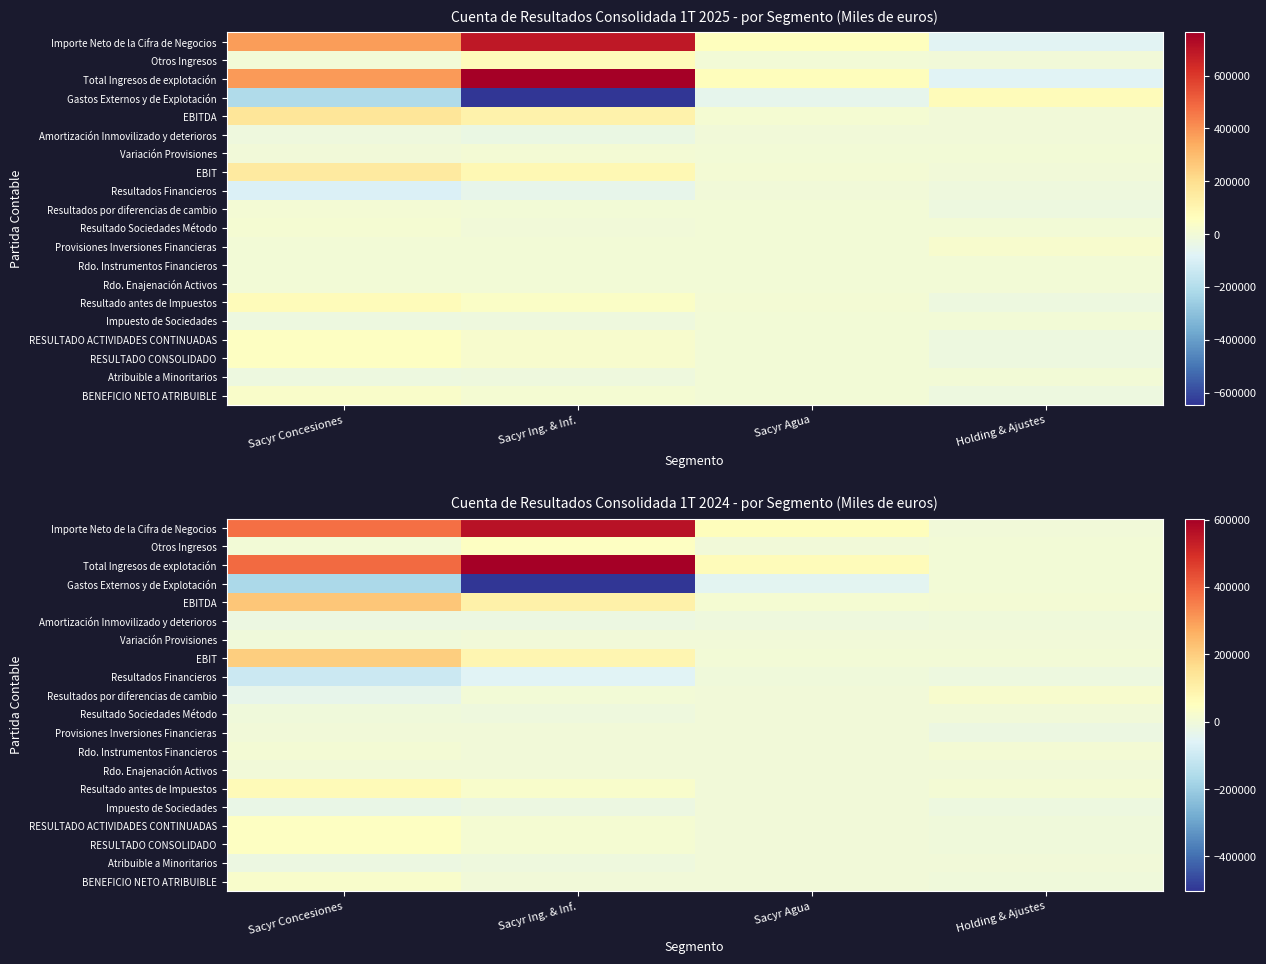

The Impuesto de Sociedades series shows -24875 at Sacyr Concesiones. True or false?

True